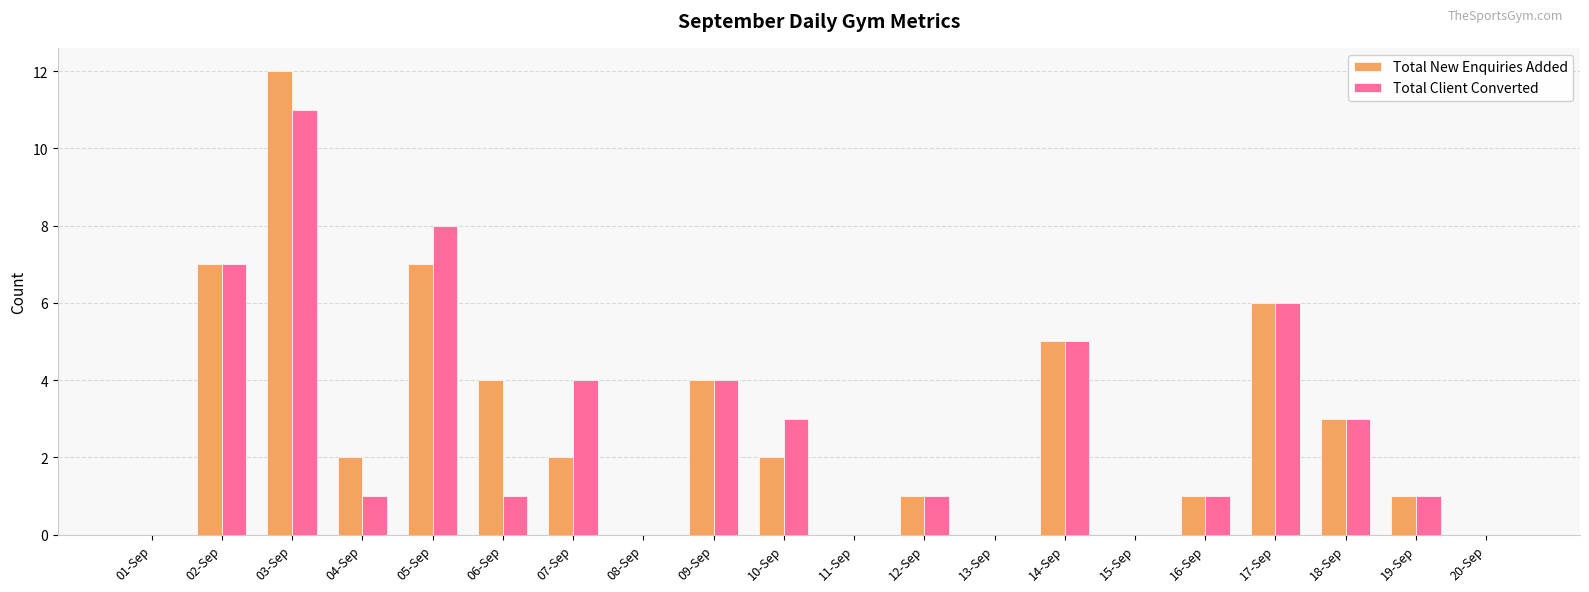

Between 05-Sep and 07-Sep, which series saw the biggest shift?

Total New Enquiries Added